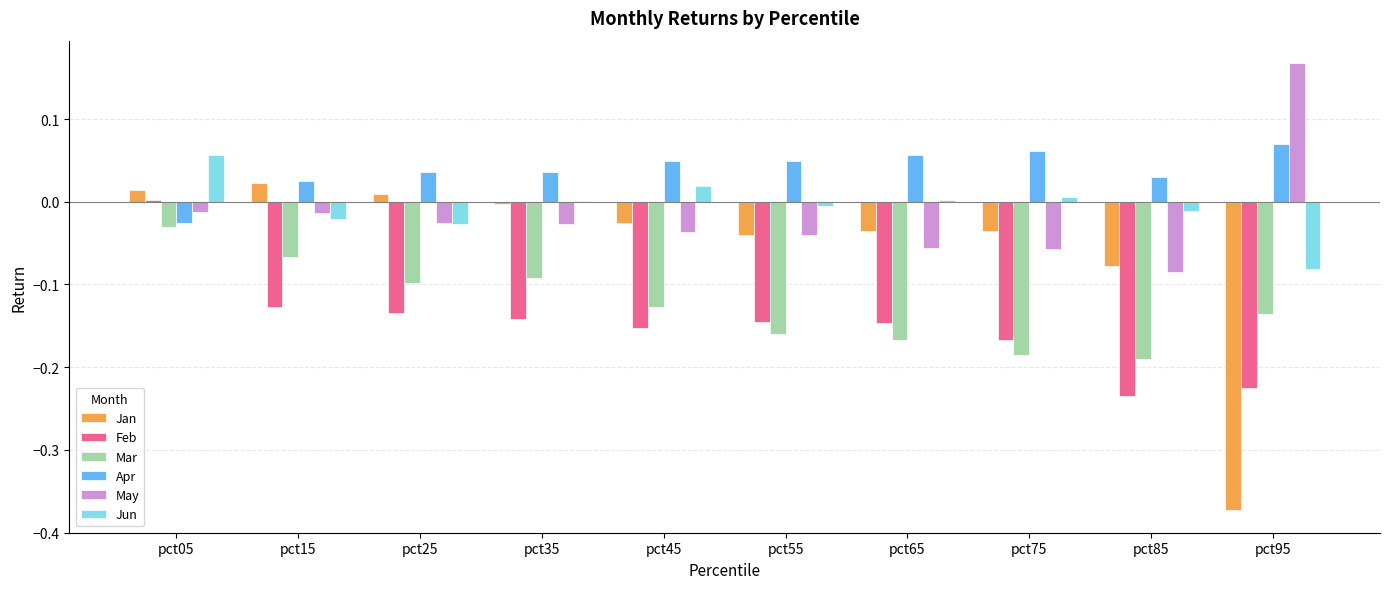

What is the spread (max minus min) of values at pct85?

0.3